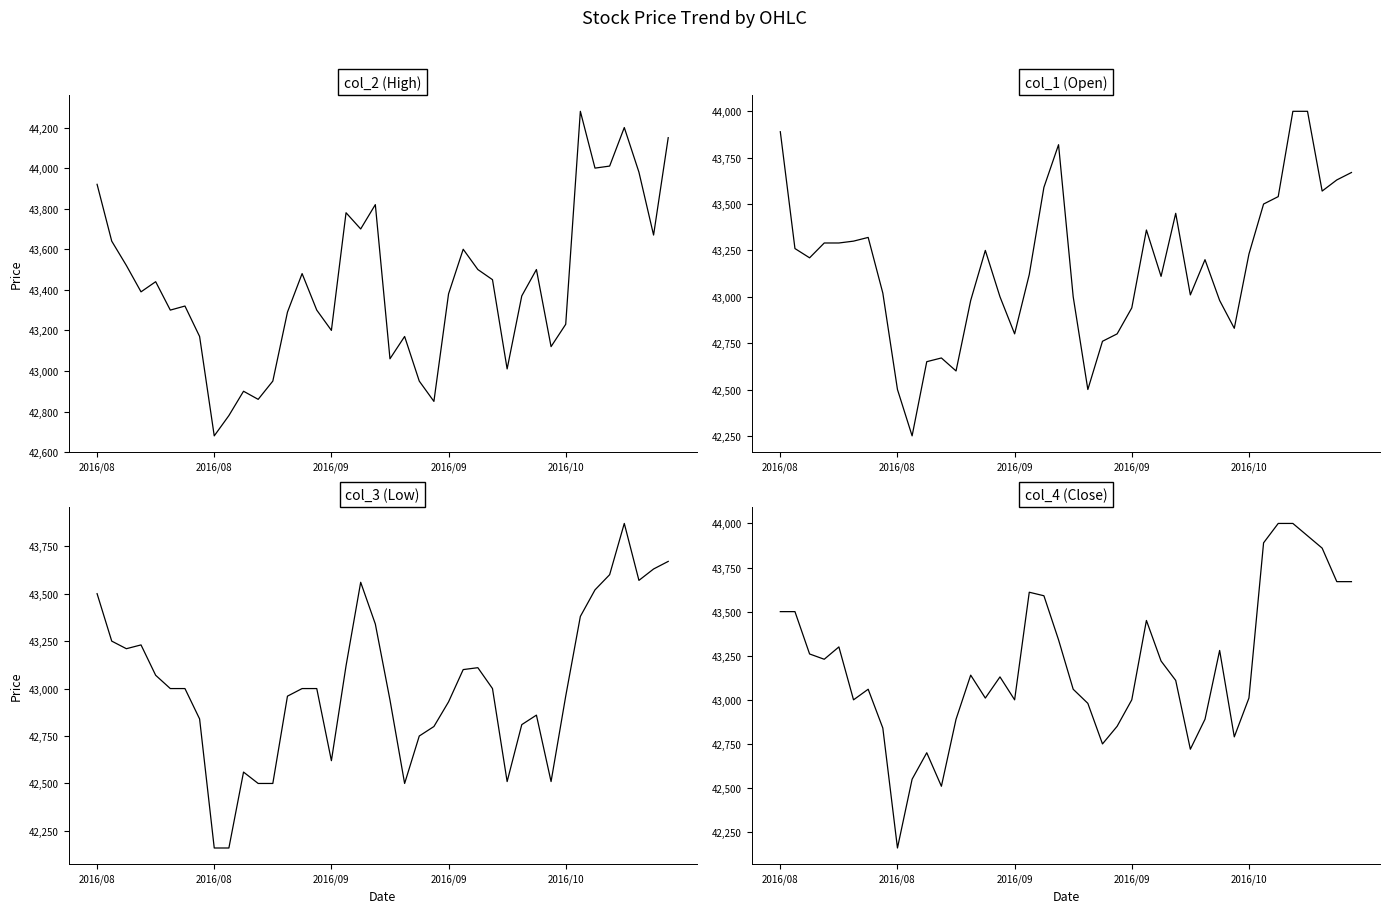

Which has a higher value, 26 or 17?

17